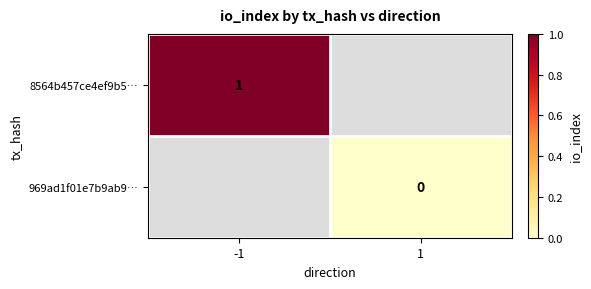

The value of 8564b457ce4ef9b5… at -1 is 0. True or false?

False